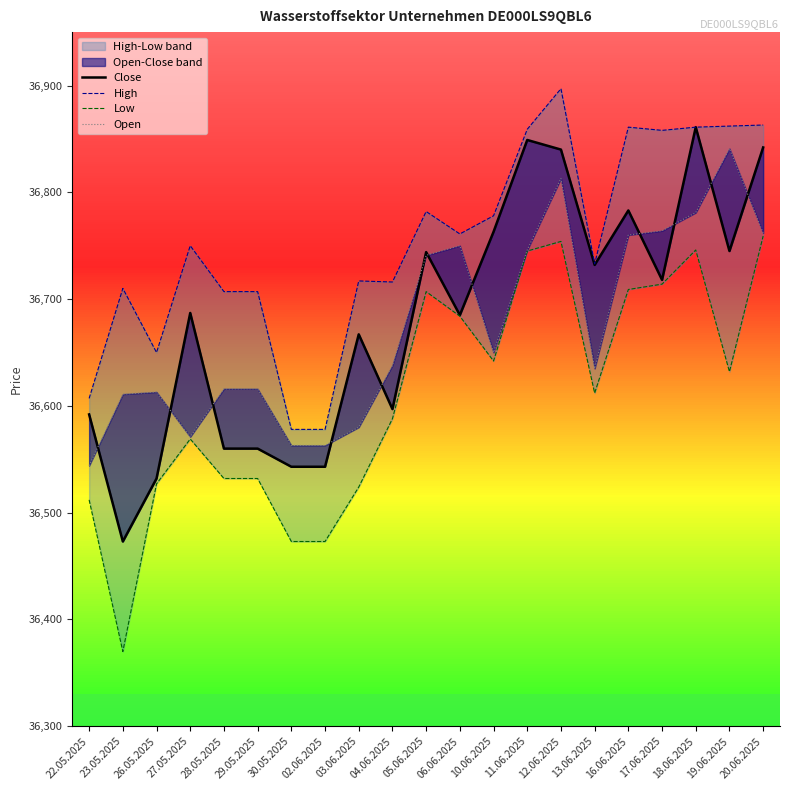

What is the label of the 7th point from the left?

30.05.2025